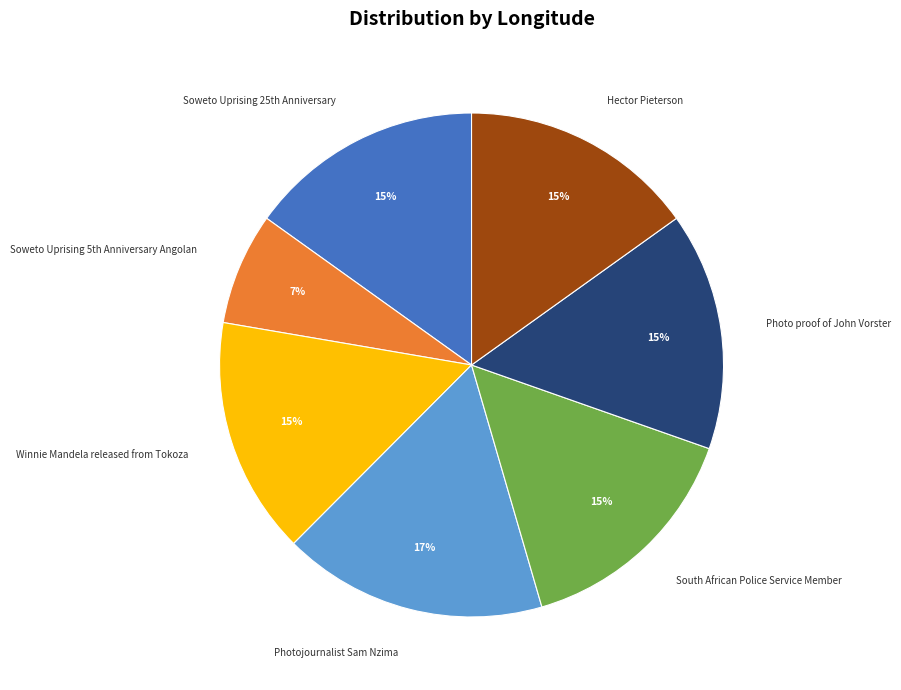

What percentage is the Hector Pieterson slice, to the nearest percent?

15%